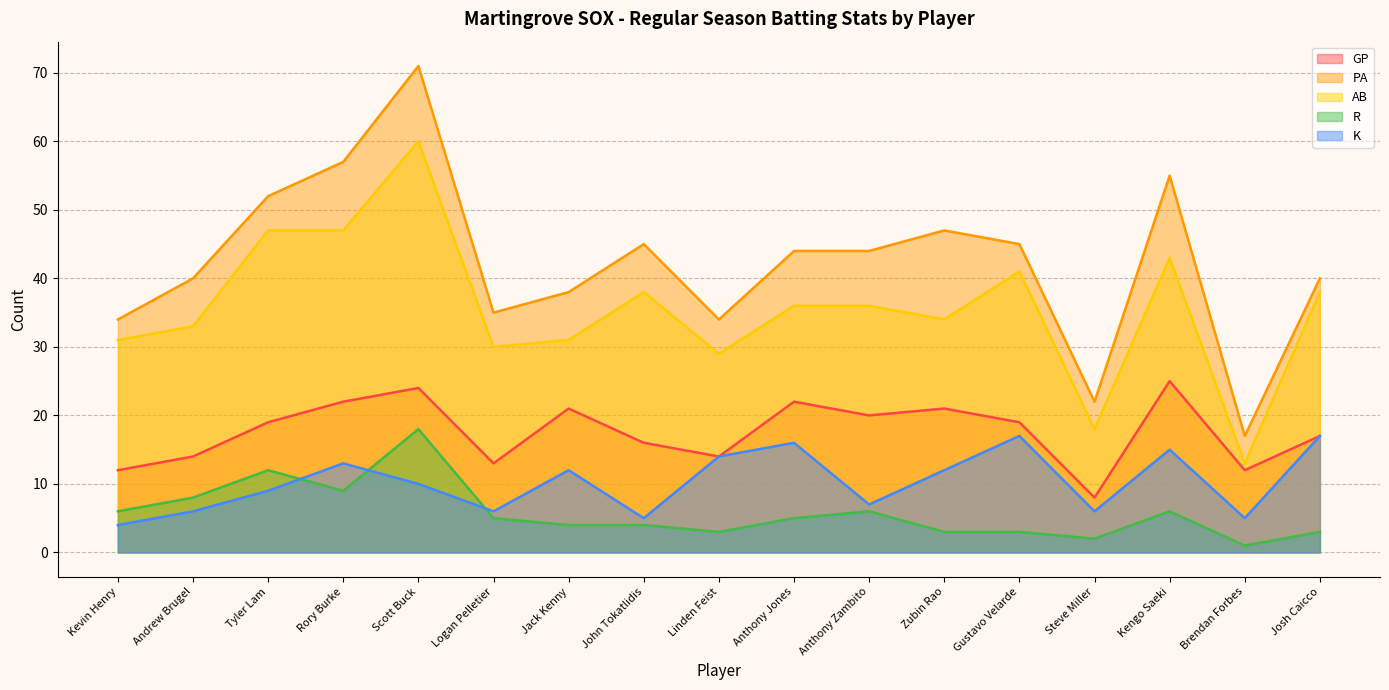

Which category has the lowest value in the AB series?

Brendan Forbes